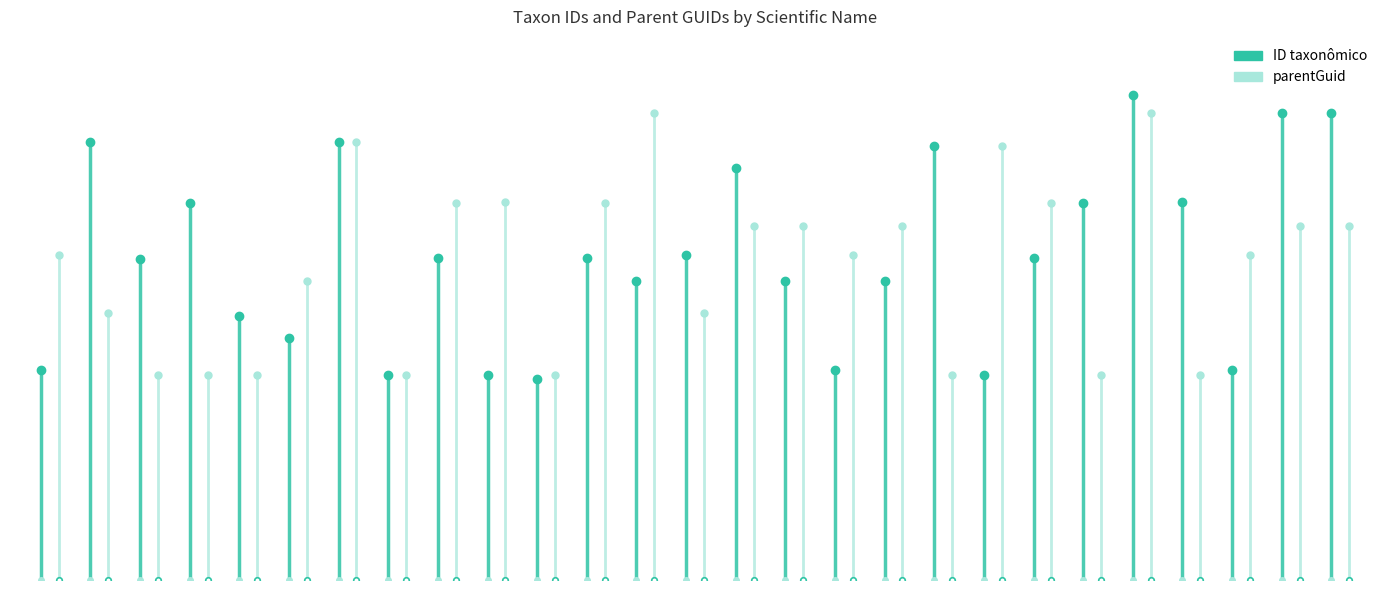

At which label is parentGuid closest to 187699?

Rhinobatos horkelii